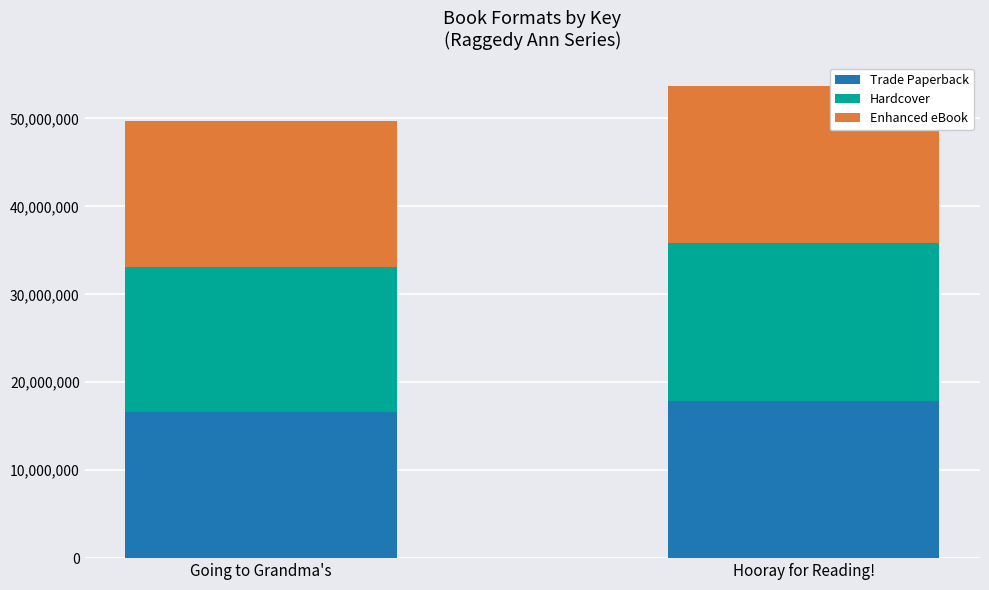

Read the Trade Paperback value at Hooray for Reading!.

17900411